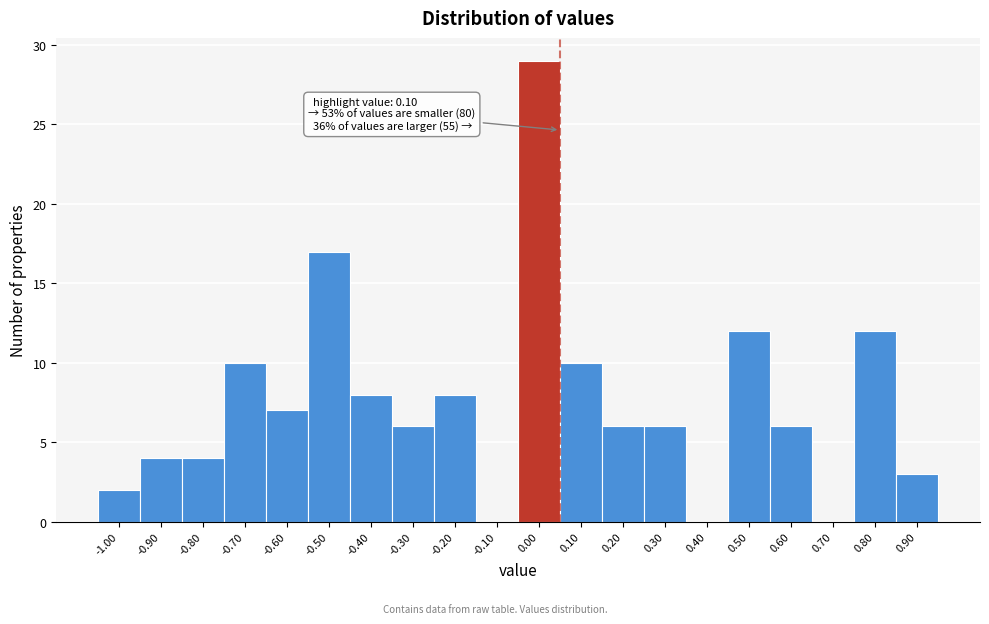

Reading left to right, list all the values displayed in this chart.

-1.00=2	-0.90=4	-0.80=4	-0.70=10	-0.60=7	-0.50=17	-0.40=8	-0.30=6	-0.20=8	-0.10=0	0.00=29	0.10=10	0.20=6	0.30=6	0.40=0	0.50=12	0.60=6	0.70=0	0.80=12	0.90=3